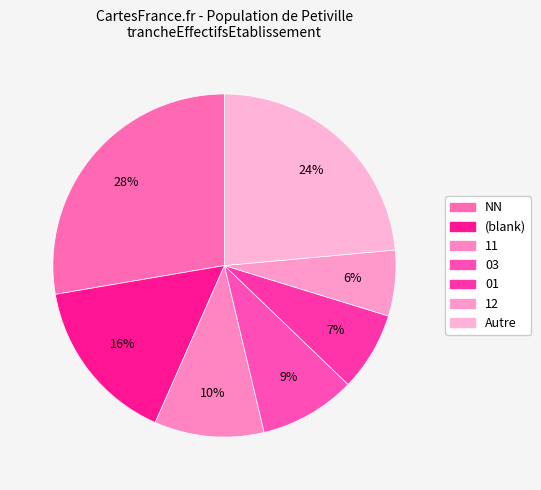

How many slices are in this pie chart?

7